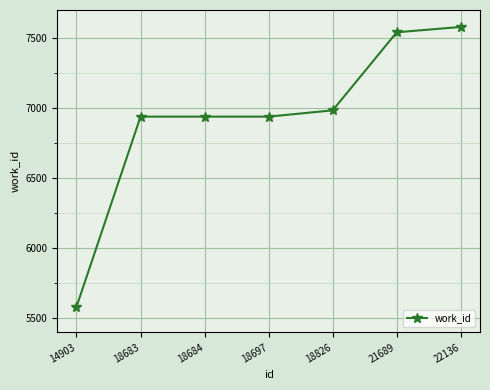

What is the greatest value displayed?

7579